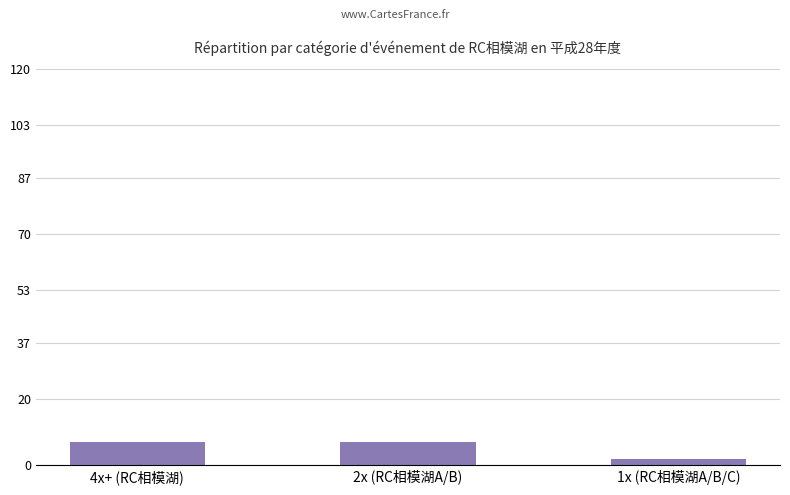

The chart shows a value of 7 at 4x+ (RC相模湖). True or false?

True